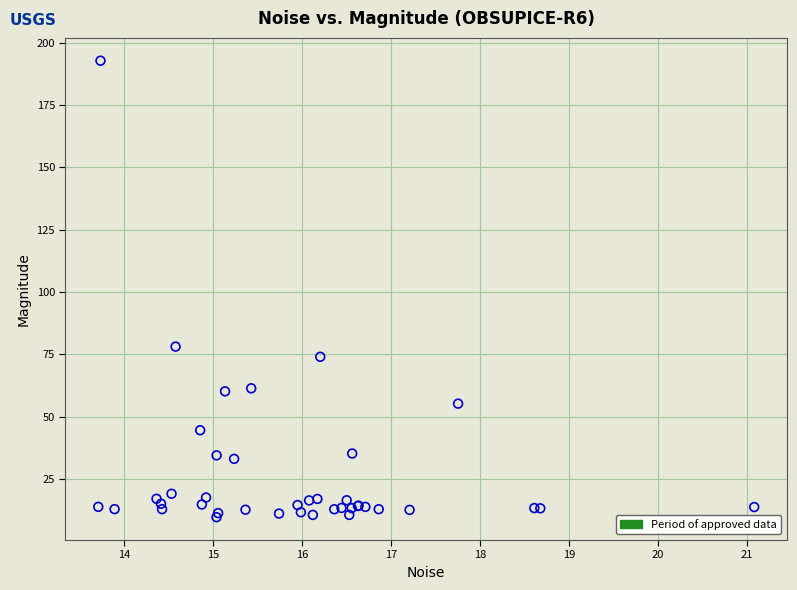

What Y value in the scatter plot is closest to 101?

78.1